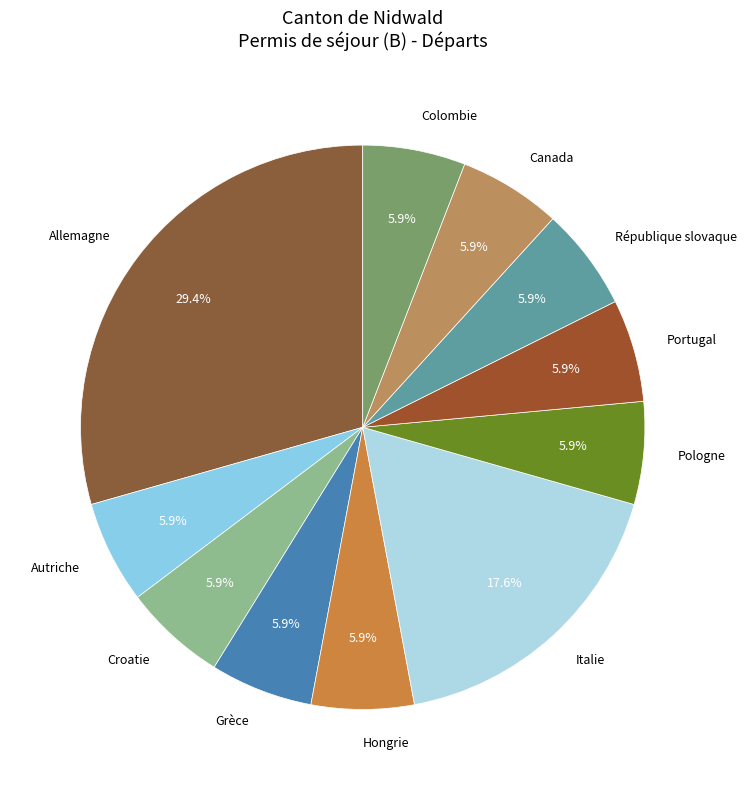

What is the ratio of the value at Hongrie to the value at Pologne?

1.0